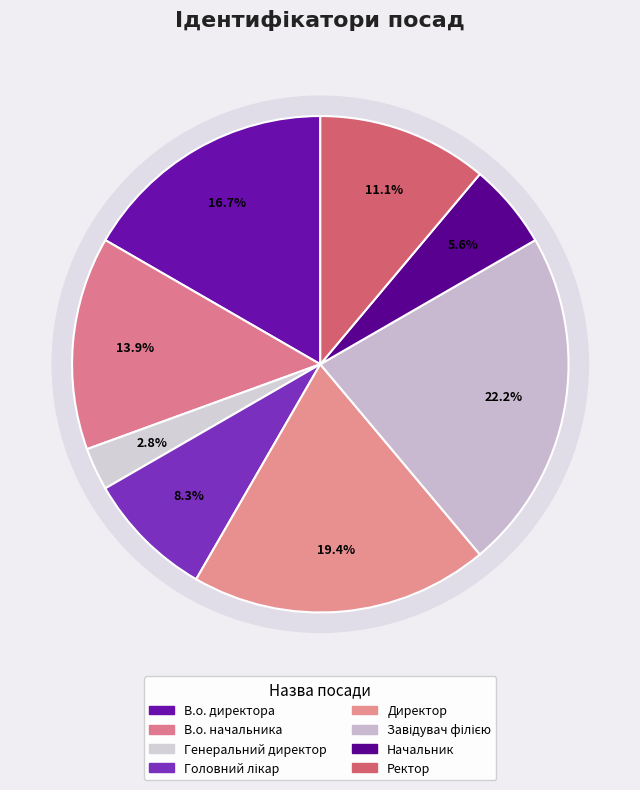

Combined, do Головний лікар and В.о. директора account for over 50%?

No